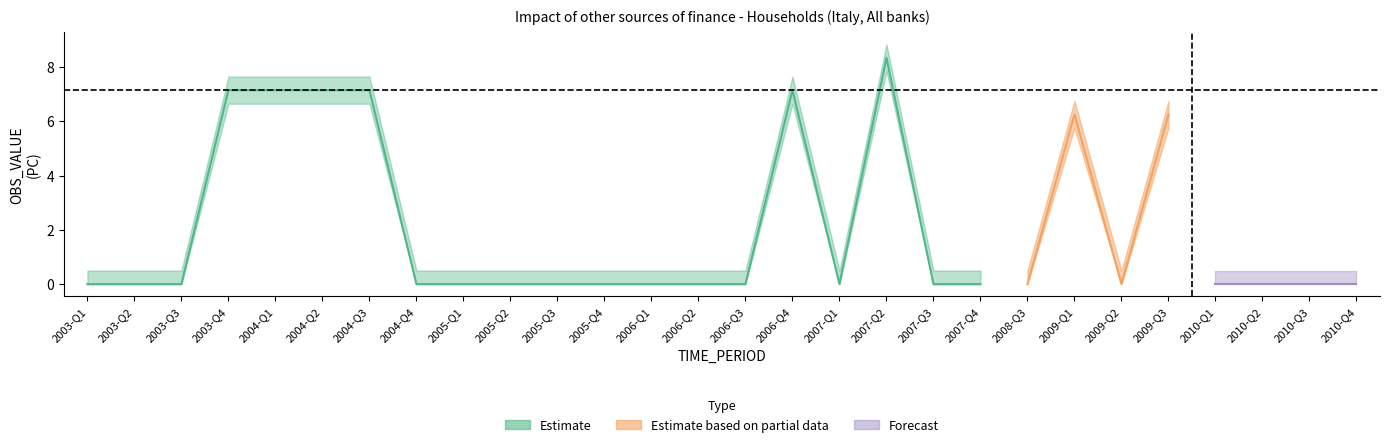

True or false: OBS_VALUE has a value of 4.3 at 2007-Q1.

False